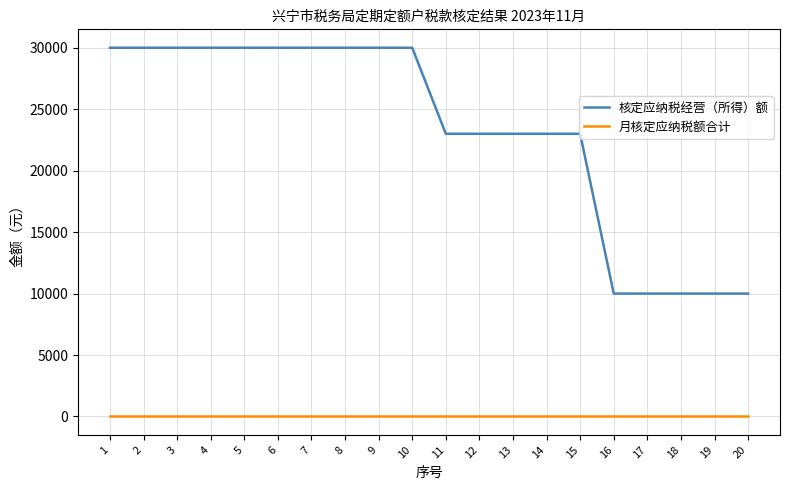

How many 核定应纳税经营（所得）额 values are between 23000 and 30000?

15